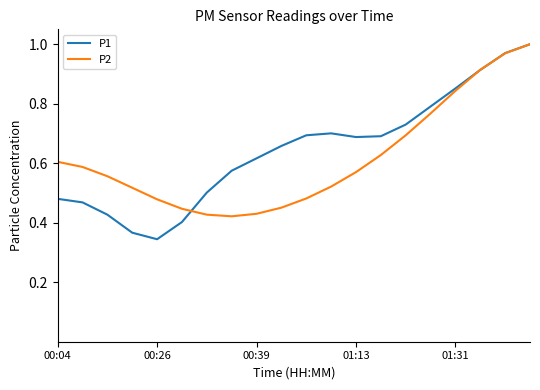

Which series has the largest range (max minus min)?

P1